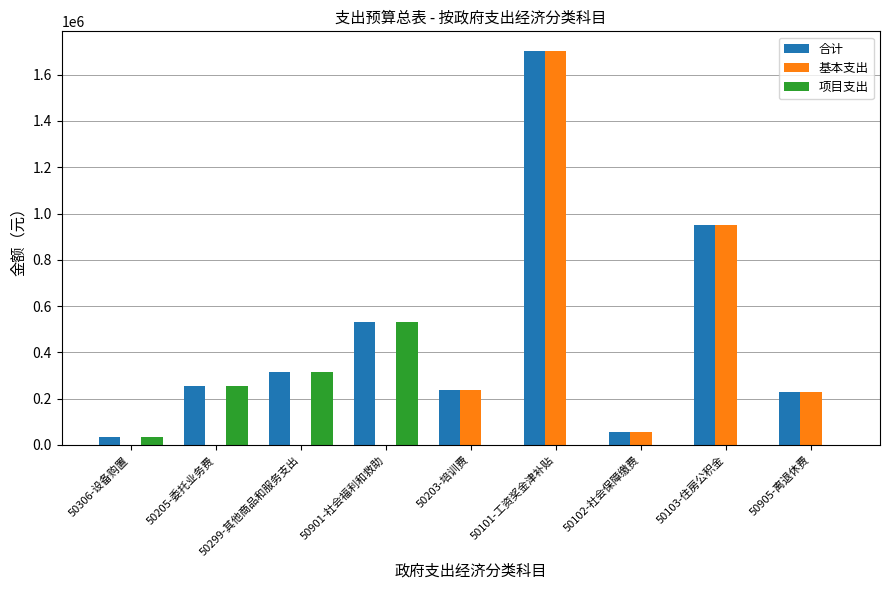

The 项目支出 series shows 0.0 at 50203-培训费. True or false?

True